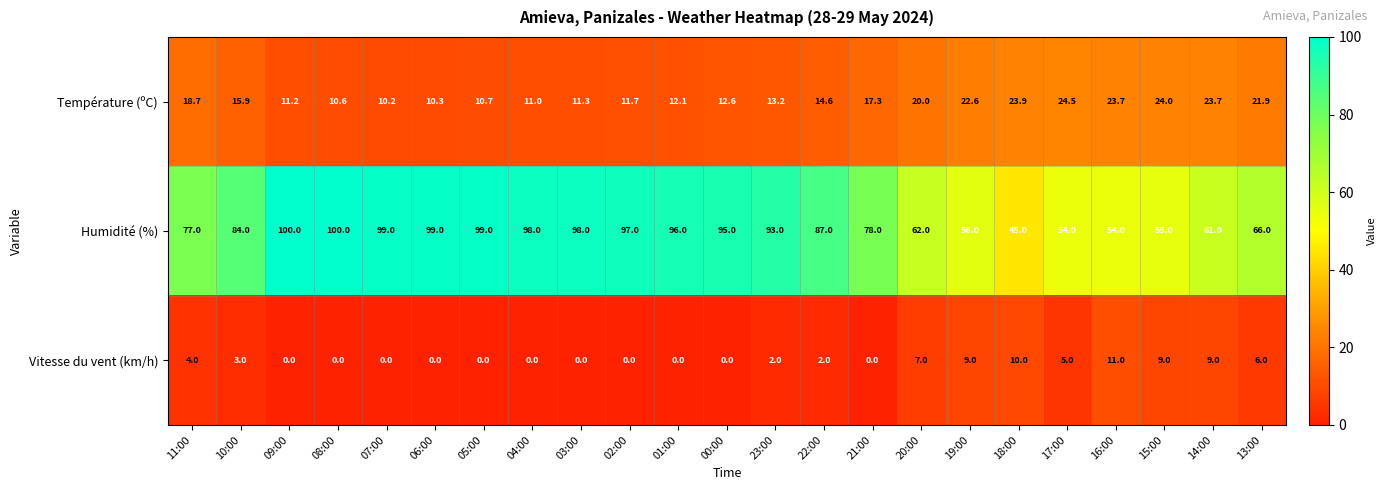

Rank the series by their maximum value, from highest to lowest.

Humidité (%), Température (ºC), Vitesse du vent (km/h)